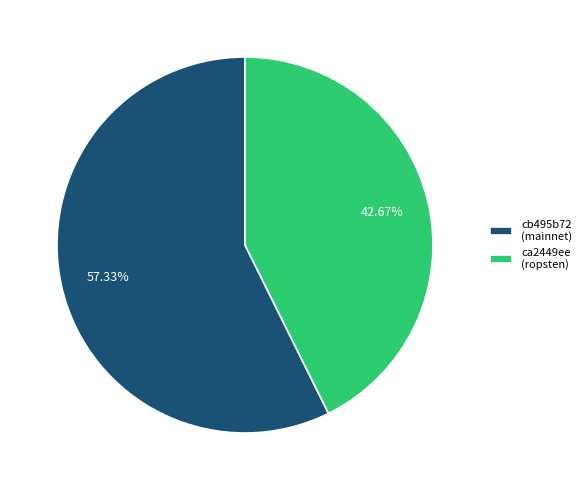

Approximately how many times larger is the value at ca2449ee (ropsten) compared to cb495b72 (mainnet)?

0.7